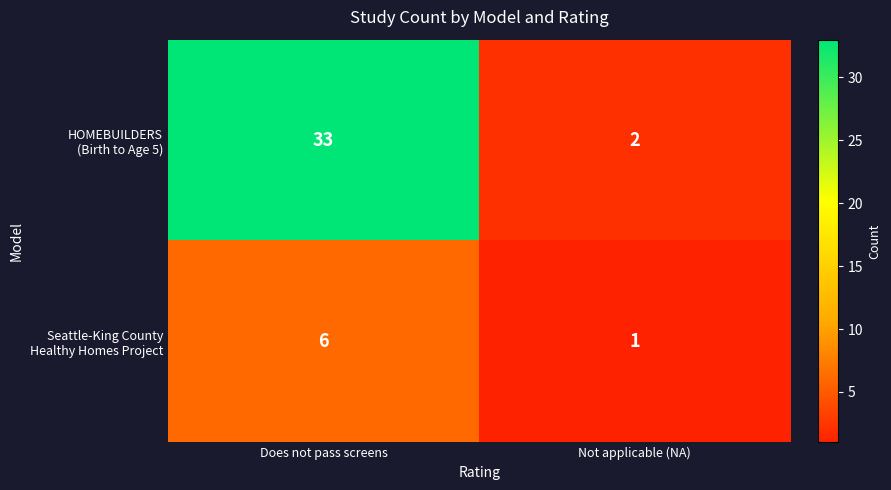

What is the spread (max minus min) of values at Does not pass screens?

27